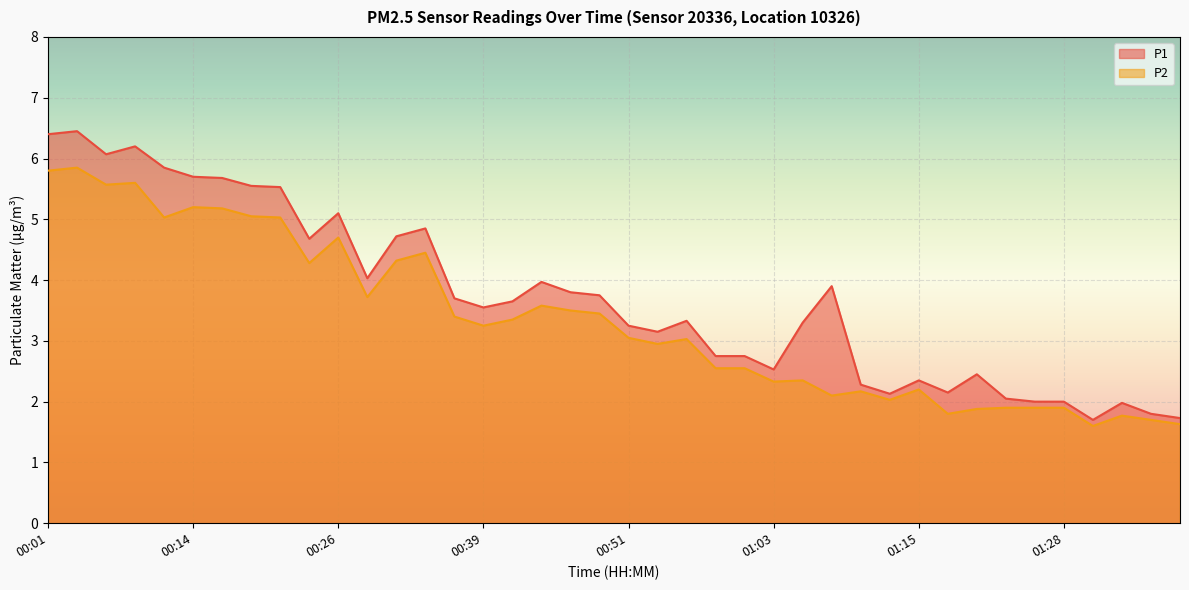

True or false: P2 and P1 intersect in this chart.

False